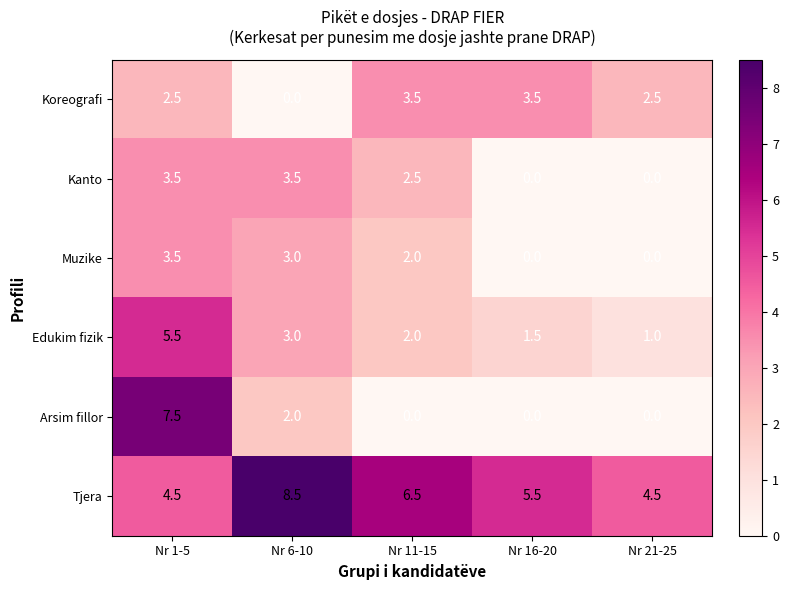

Reading left to right, list all the values displayed in this chart.

Koreografi: 2.5	0.0	3.5	3.5	2.5
Kanto: 3.5	3.5	2.5	0.0	0.0
Muzike: 3.5	3.0	2.0	0.0	0.0
Edukim fizik: 5.5	3.0	2.0	1.5	1.0
Arsim fillor: 7.5	2.0	0.0	0.0	0.0
Tjera: 4.5	8.5	6.5	5.5	4.5